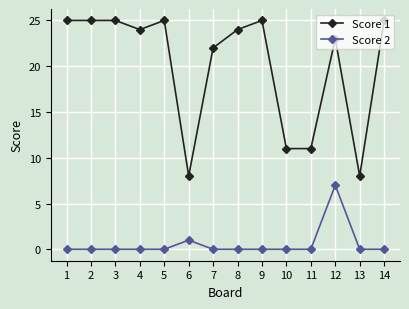

Which series changed the most between 6 and 7?

Score 1